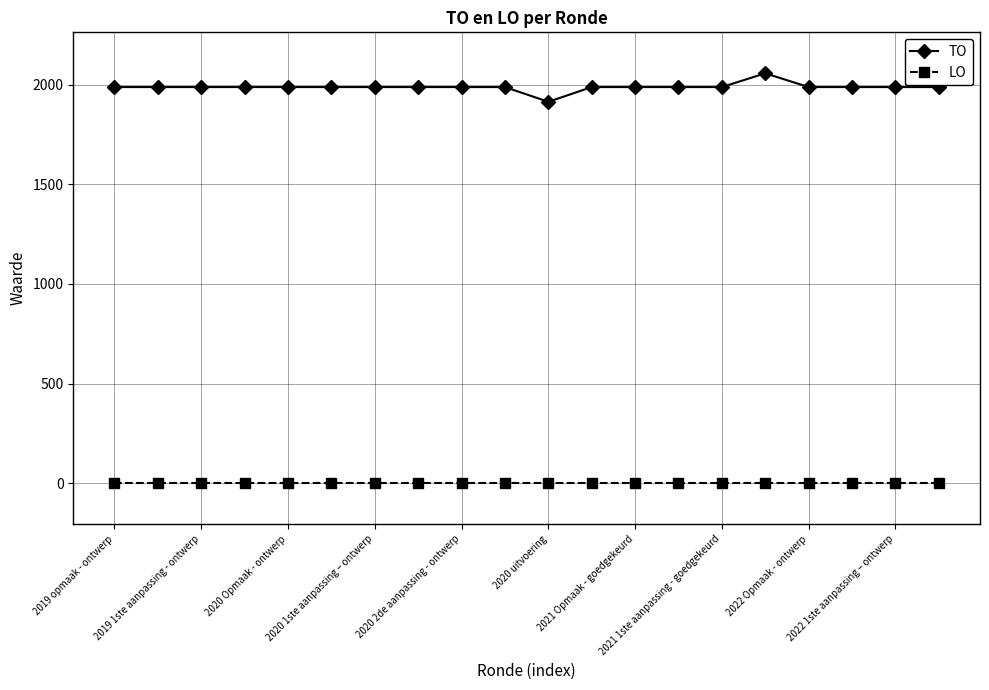

True or false: LO and TO intersect in this chart.

False